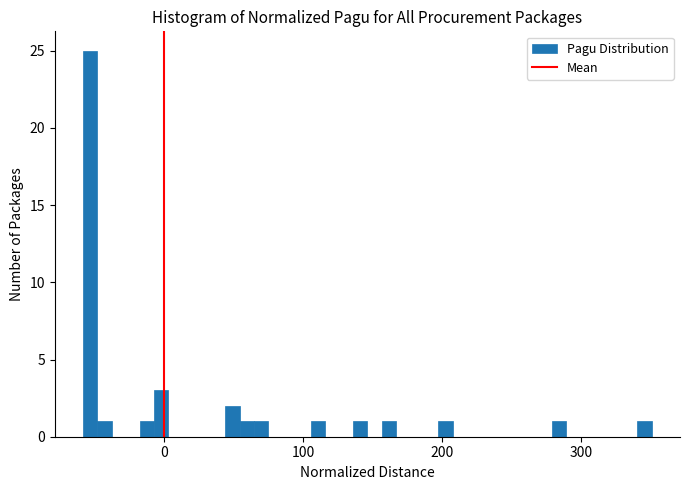

Around what value on the x-axis is the tallest bar? Give the approximate position of its centre, as read against the axis.

-50